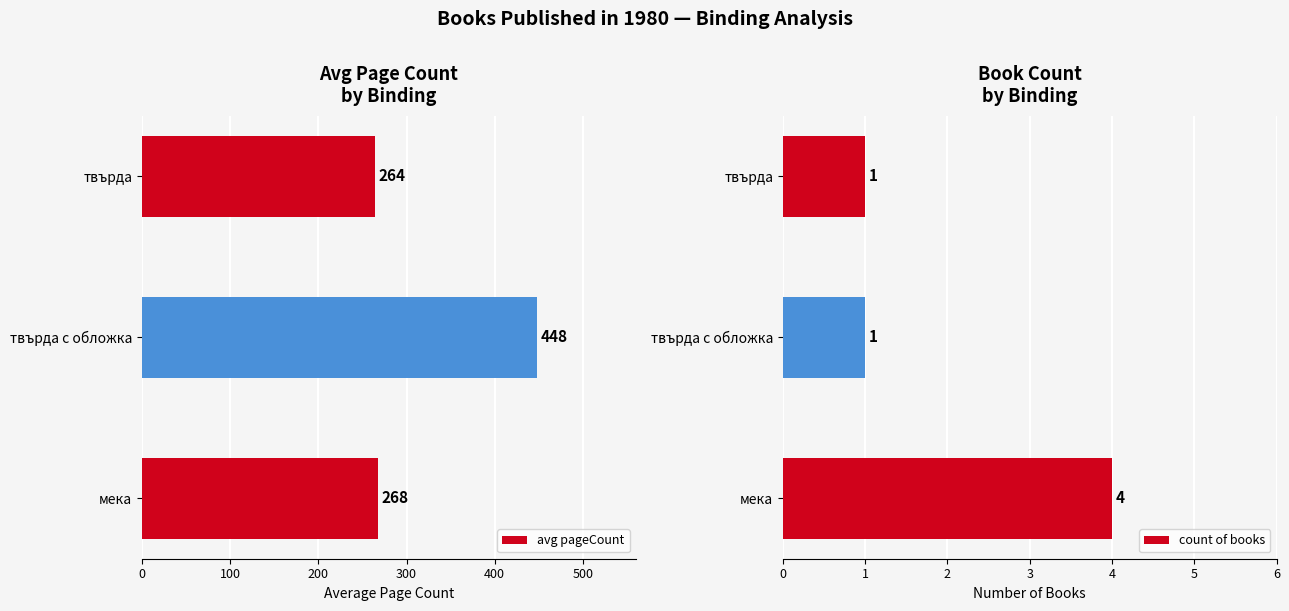

The avg pageCount series shows 448 at твърда с обложка. True or false?

True